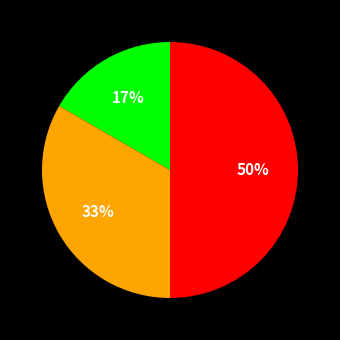

To the nearest percent, what is the average slice percentage?

33%